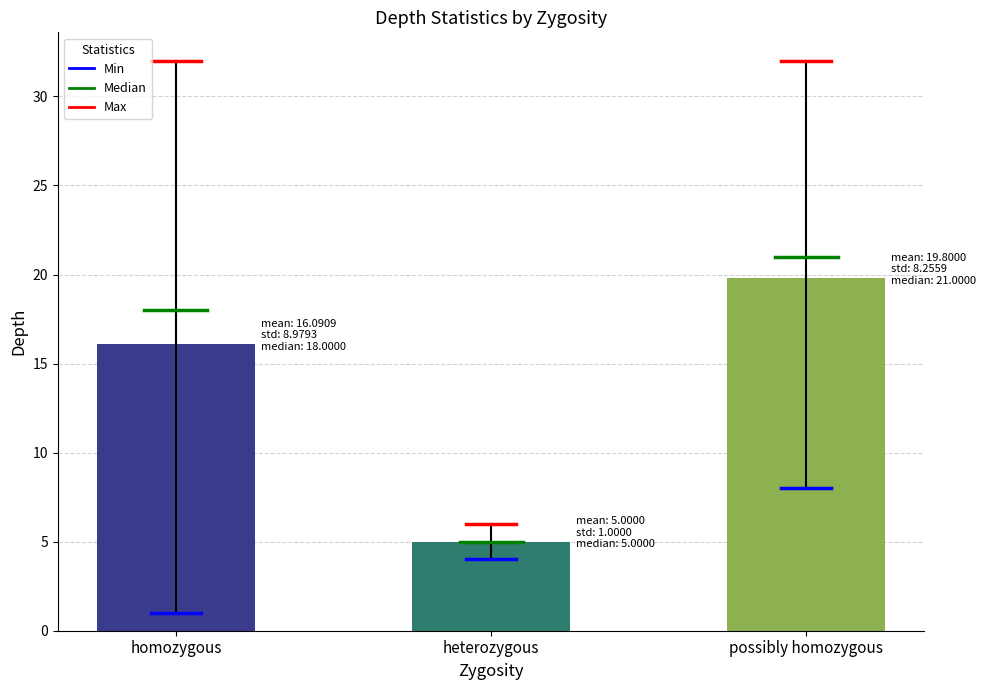

List the labels in order of value, smallest first.

heterozygous, homozygous, possibly homozygous